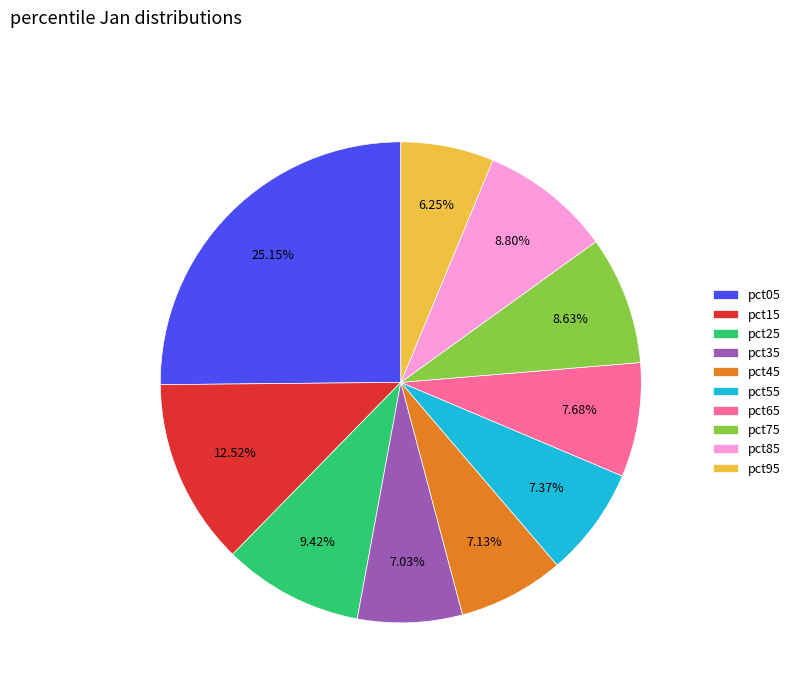

Which slice is the smallest?

pct95